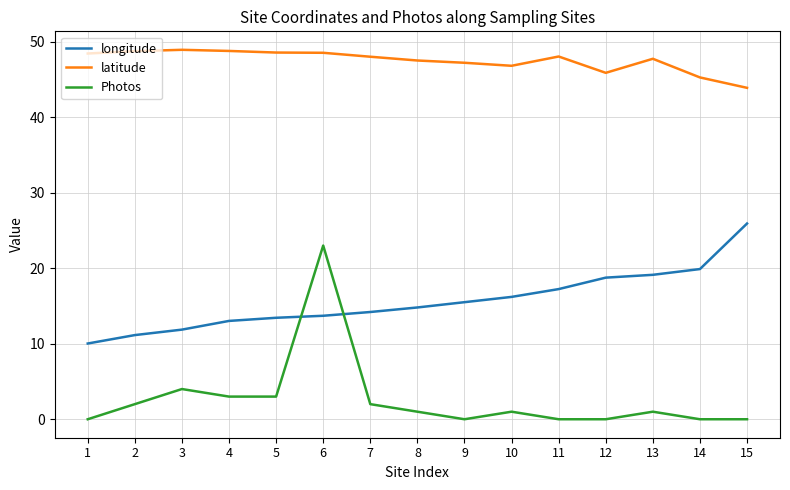

Does the chart display data point markers on the line(s)?

No